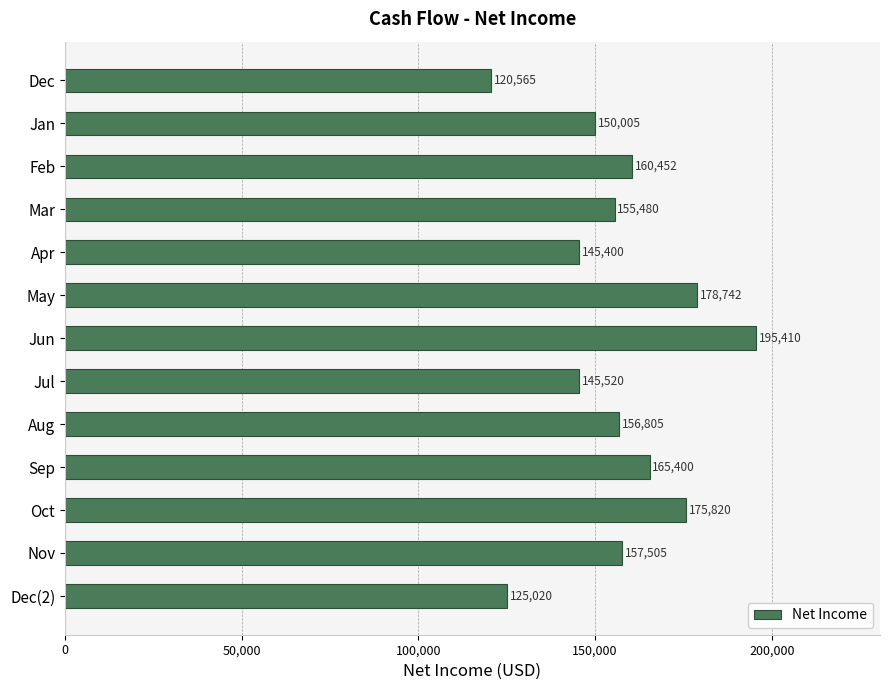

What is the approximate value at Sep?

165400